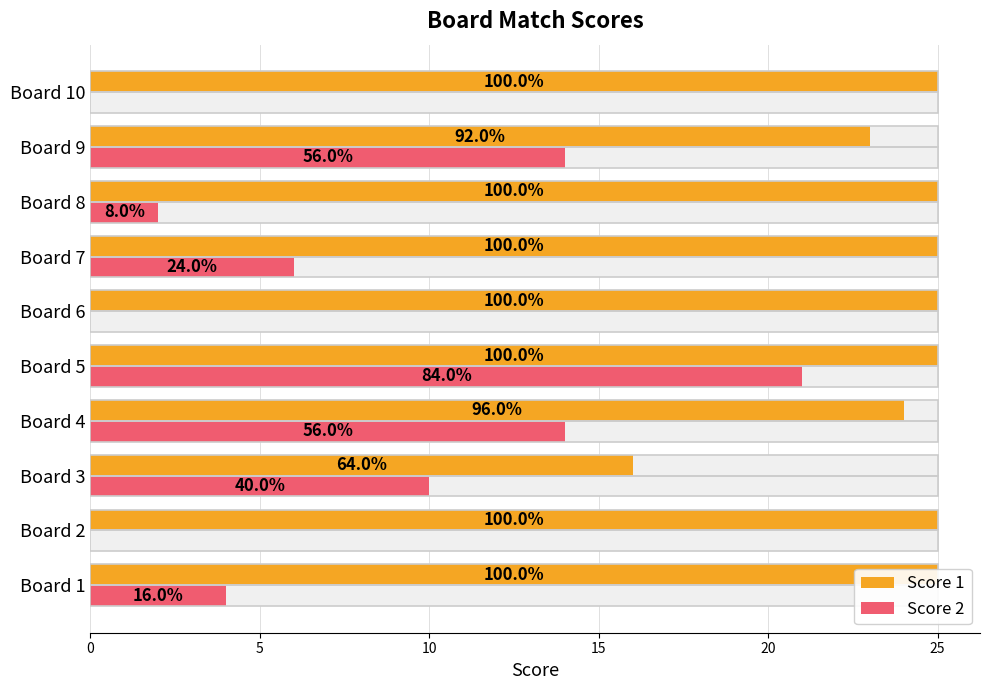

Are the bars horizontal?

Yes